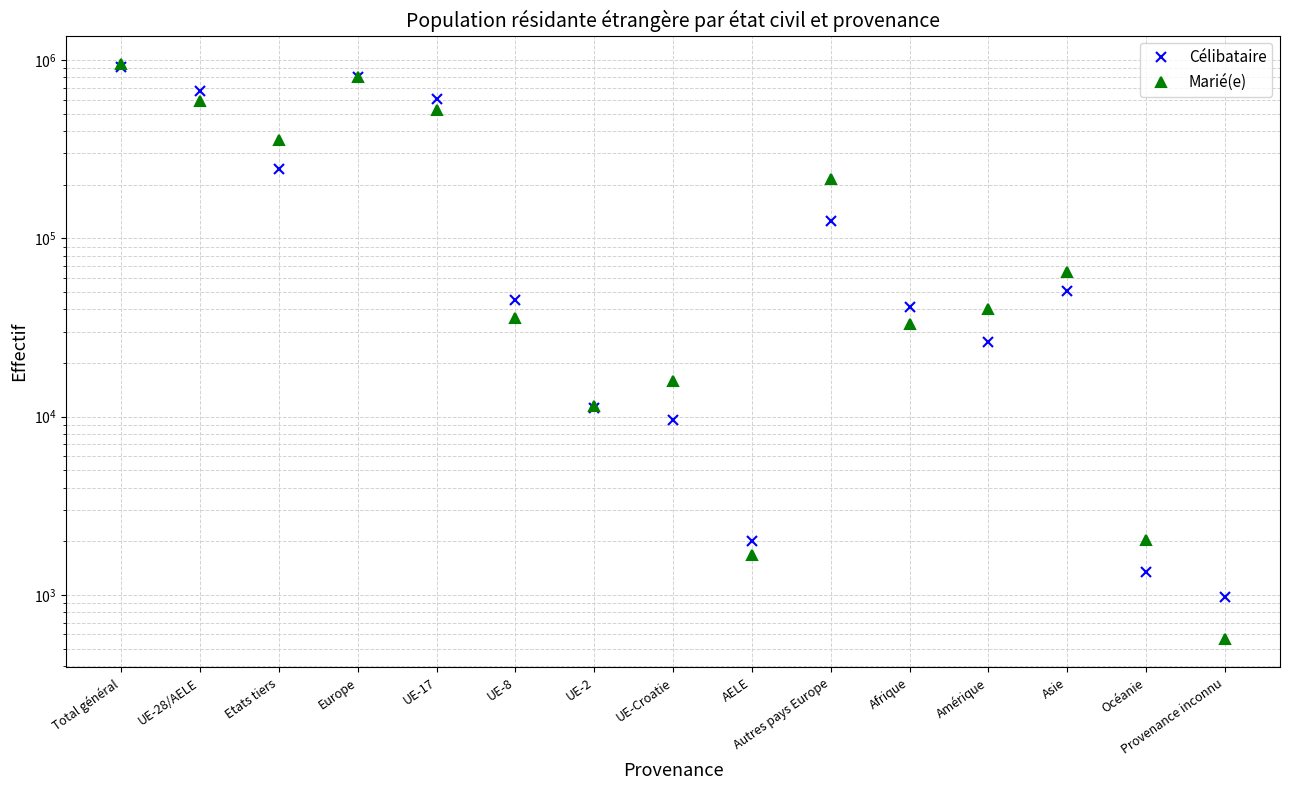

What is the difference between the highest and lowest values at UE-8?

9792